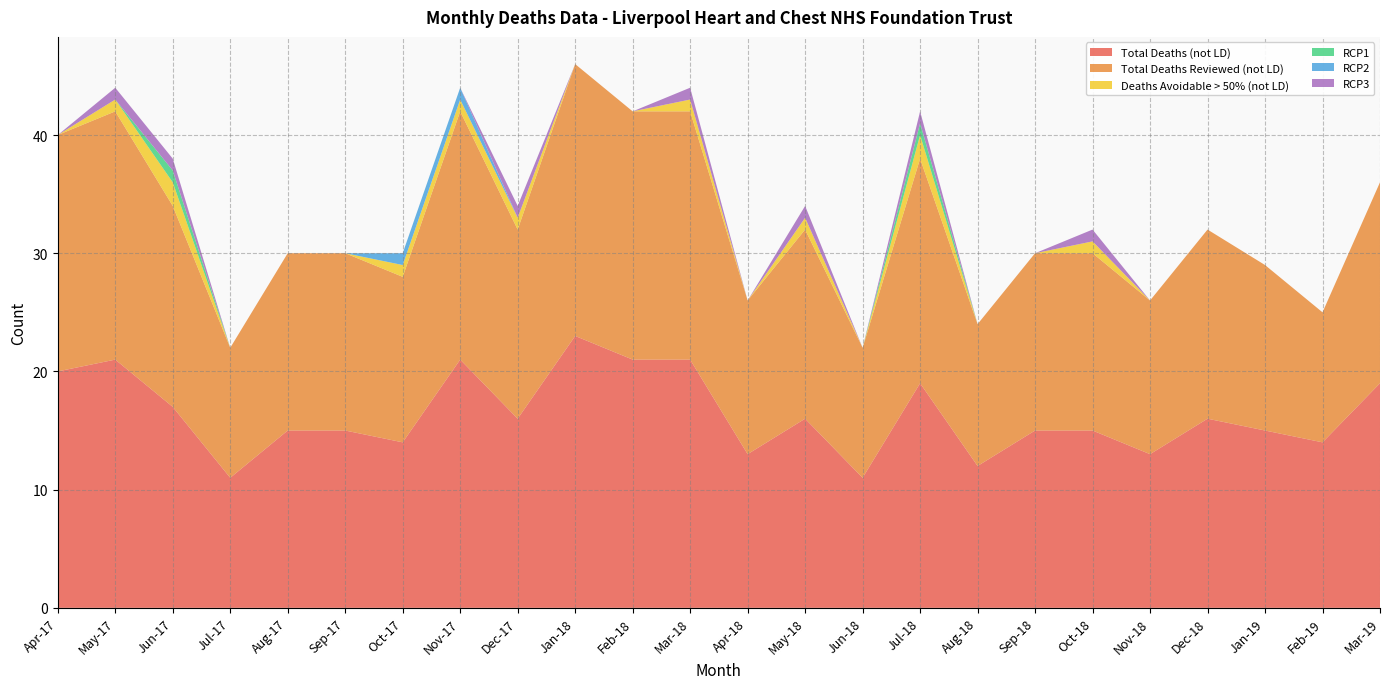

Reading right to left, what are all the values shown in this chart?

Total Deaths (not LD): Mar-19=19	Feb-19=14	Jan-19=15	Dec-18=16	Nov-18=13	Oct-18=15	Sep-18=15	Aug-18=12	Jul-18=19	Jun-18=11	May-18=16	Apr-18=13	Mar-18=21	Feb-18=21	Jan-18=23	Dec-17=16	Nov-17=21	Oct-17=14	Sep-17=15	Aug-17=15	Jul-17=11	Jun-17=17	May-17=21	Apr-17=20
Total Deaths Reviewed (not LD): Mar-19=17	Feb-19=11	Jan-19=14	Dec-18=16	Nov-18=13	Oct-18=15	Sep-18=15	Aug-18=12	Jul-18=19	Jun-18=11	May-18=16	Apr-18=13	Mar-18=21	Feb-18=21	Jan-18=23	Dec-17=16	Nov-17=21	Oct-17=14	Sep-17=15	Aug-17=15	Jul-17=11	Jun-17=17	May-17=21	Apr-17=20
Deaths Avoidable > 50% (not LD): Mar-19=0	Feb-19=0	Jan-19=0	Dec-18=0	Nov-18=0	Oct-18=1	Sep-18=0	Aug-18=0	Jul-18=2	Jun-18=0	May-18=1	Apr-18=0	Mar-18=1	Feb-18=0	Jan-18=0	Dec-17=1	Nov-17=1	Oct-17=1	Sep-17=0	Aug-17=0	Jul-17=0	Jun-17=2	May-17=1	Apr-17=0
RCP1: Mar-19=0	Feb-19=0	Jan-19=0	Dec-18=0	Nov-18=0	Oct-18=0	Sep-18=0	Aug-18=0	Jul-18=1	Jun-18=0	May-18=0	Apr-18=0	Mar-18=0	Feb-18=0	Jan-18=0	Dec-17=0	Nov-17=0	Oct-17=0	Sep-17=0	Aug-17=0	Jul-17=0	Jun-17=1	May-17=0	Apr-17=0
RCP2: Mar-19=0	Feb-19=0	Jan-19=0	Dec-18=0	Nov-18=0	Oct-18=0	Sep-18=0	Aug-18=0	Jul-18=0	Jun-18=0	May-18=0	Apr-18=0	Mar-18=0	Feb-18=0	Jan-18=0	Dec-17=0	Nov-17=1	Oct-17=1	Sep-17=0	Aug-17=0	Jul-17=0	Jun-17=0	May-17=0	Apr-17=0
RCP3: Mar-19=0	Feb-19=0	Jan-19=0	Dec-18=0	Nov-18=0	Oct-18=1	Sep-18=0	Aug-18=0	Jul-18=1	Jun-18=0	May-18=1	Apr-18=0	Mar-18=1	Feb-18=0	Jan-18=0	Dec-17=1	Nov-17=0	Oct-17=0	Sep-17=0	Aug-17=0	Jul-17=0	Jun-17=1	May-17=1	Apr-17=0